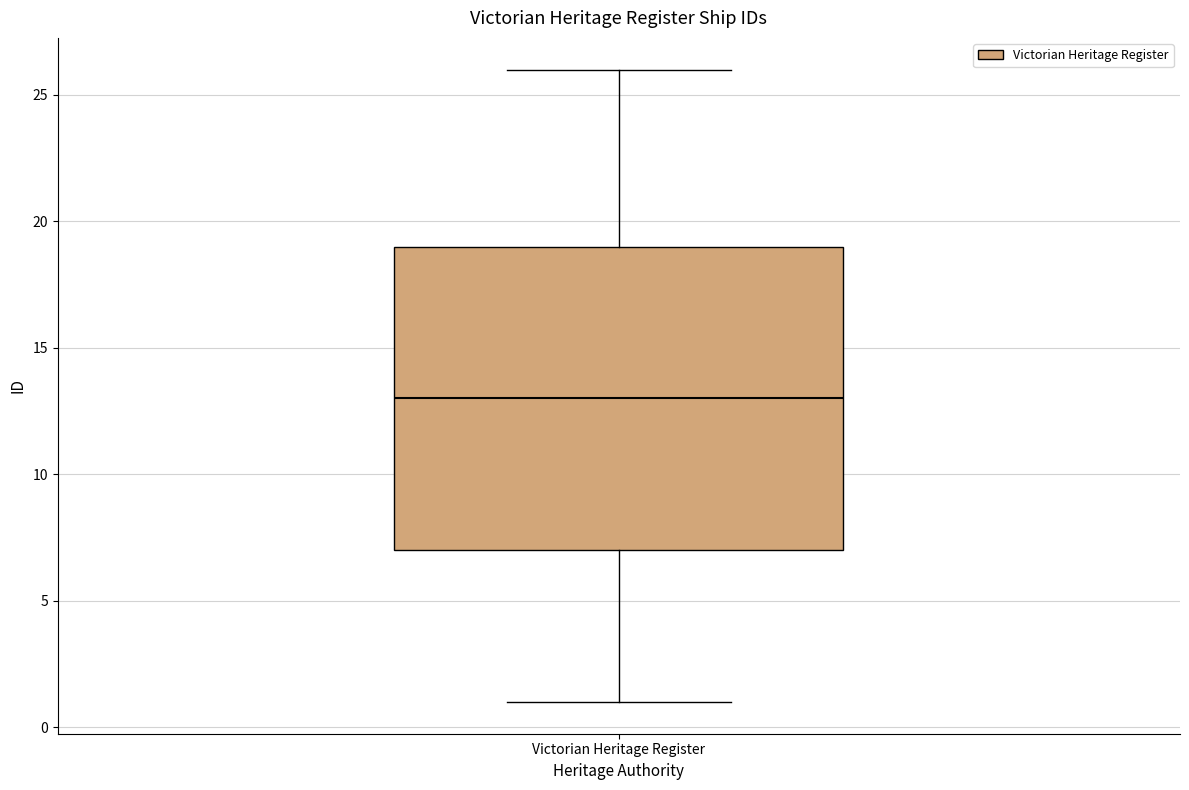

Transcribe this box plot: give where the median line is, the range the box spans, and where the two whiskers end, as read against the y-axis. The values are not printed on the chart, so give them approximately, as read against the axis.

median 13, box 7 to 19, whiskers 1 to 26